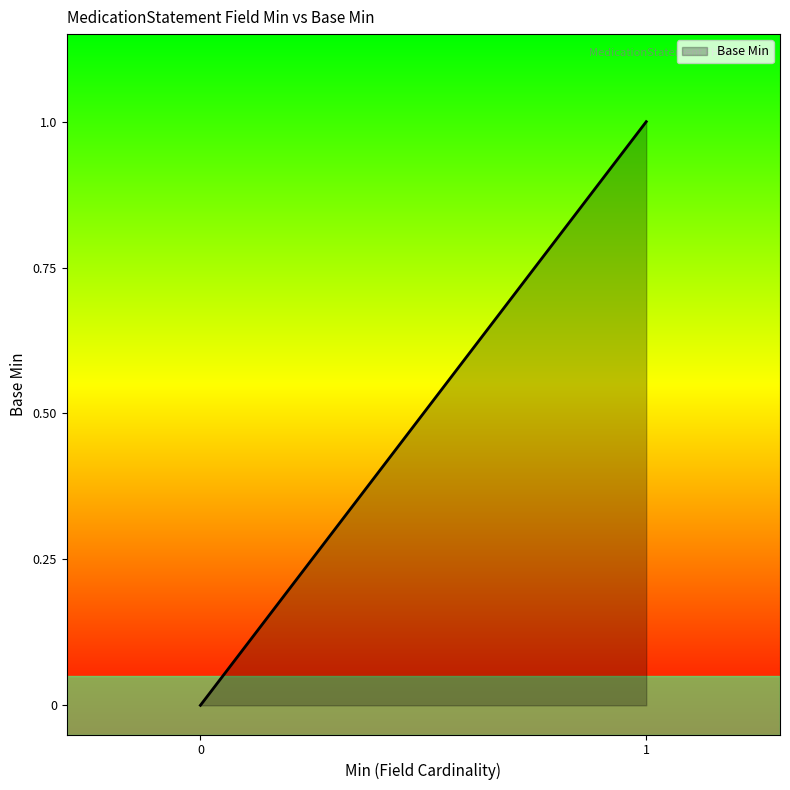

What is the change in value from 0 to 1?

+1